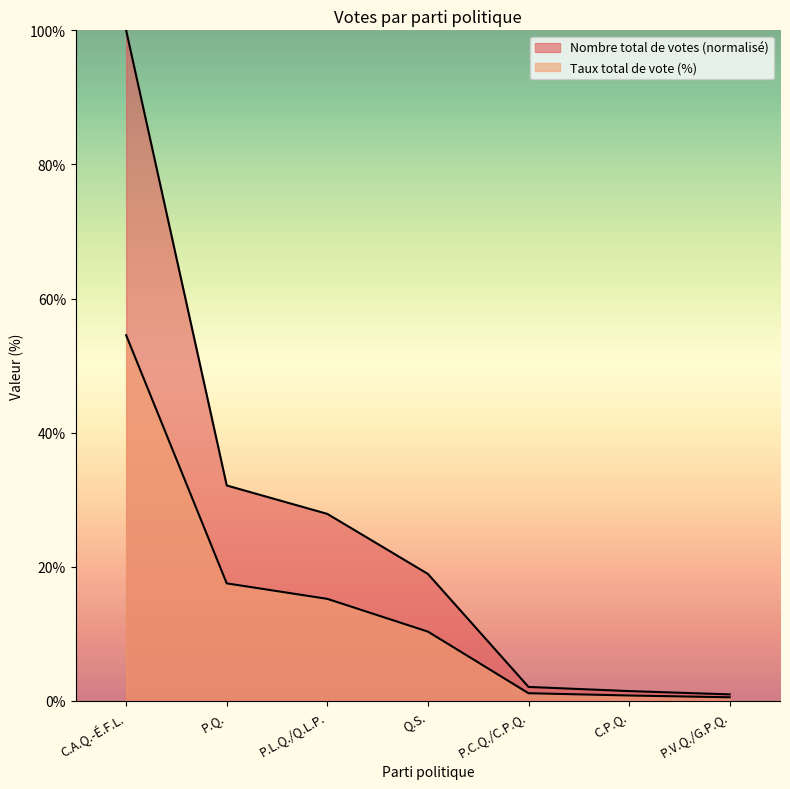

Does the chart display data point markers on the line(s)?

No